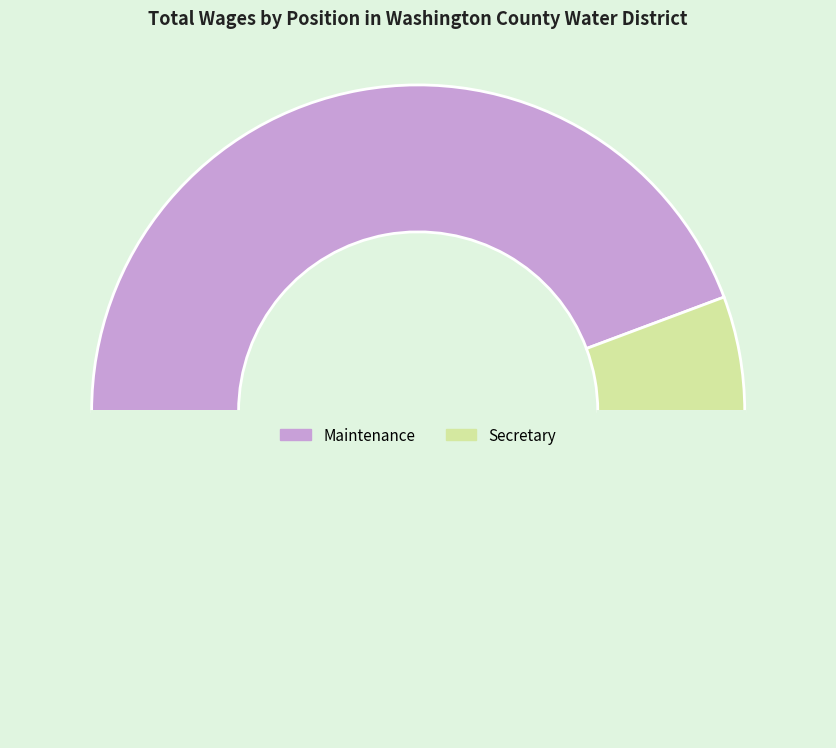

Which category has the biggest portion of the pie?

Maintenance